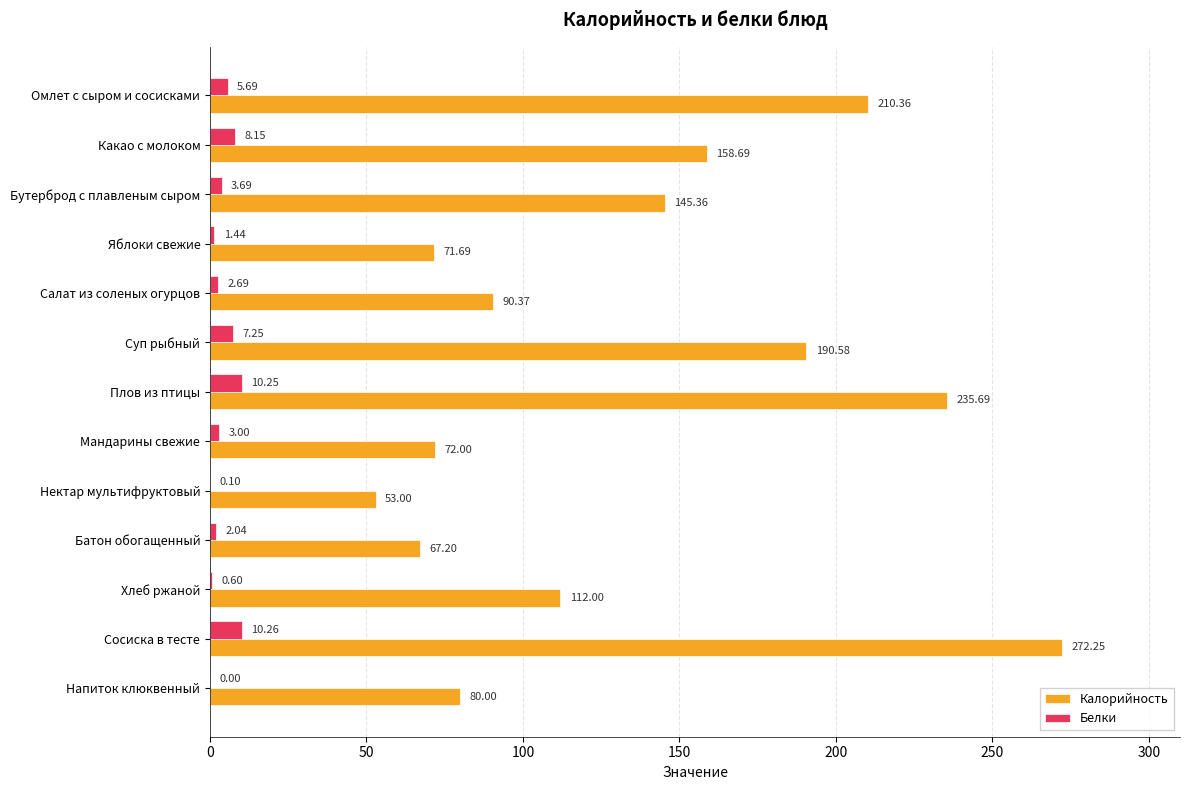

Is the value of Белки at Сосиска в тесте greater than the value of Калорийность at Яблоки свежие?

No